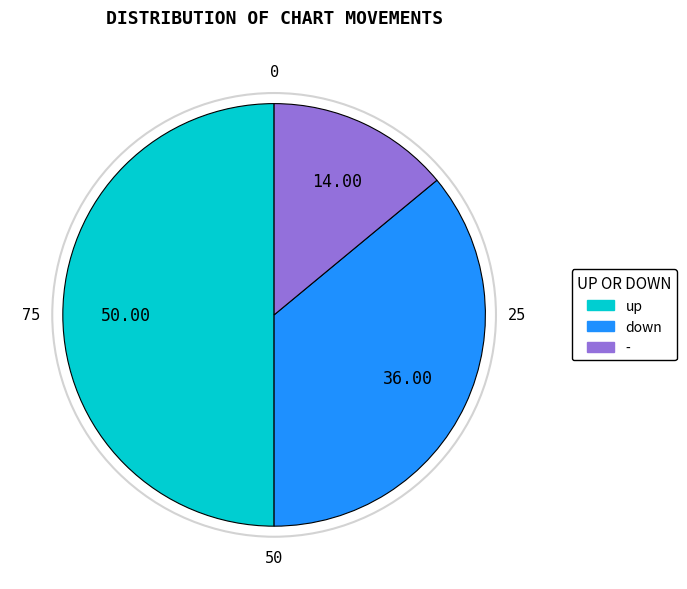

The up slice represents 55% of the pie. True or false?

False